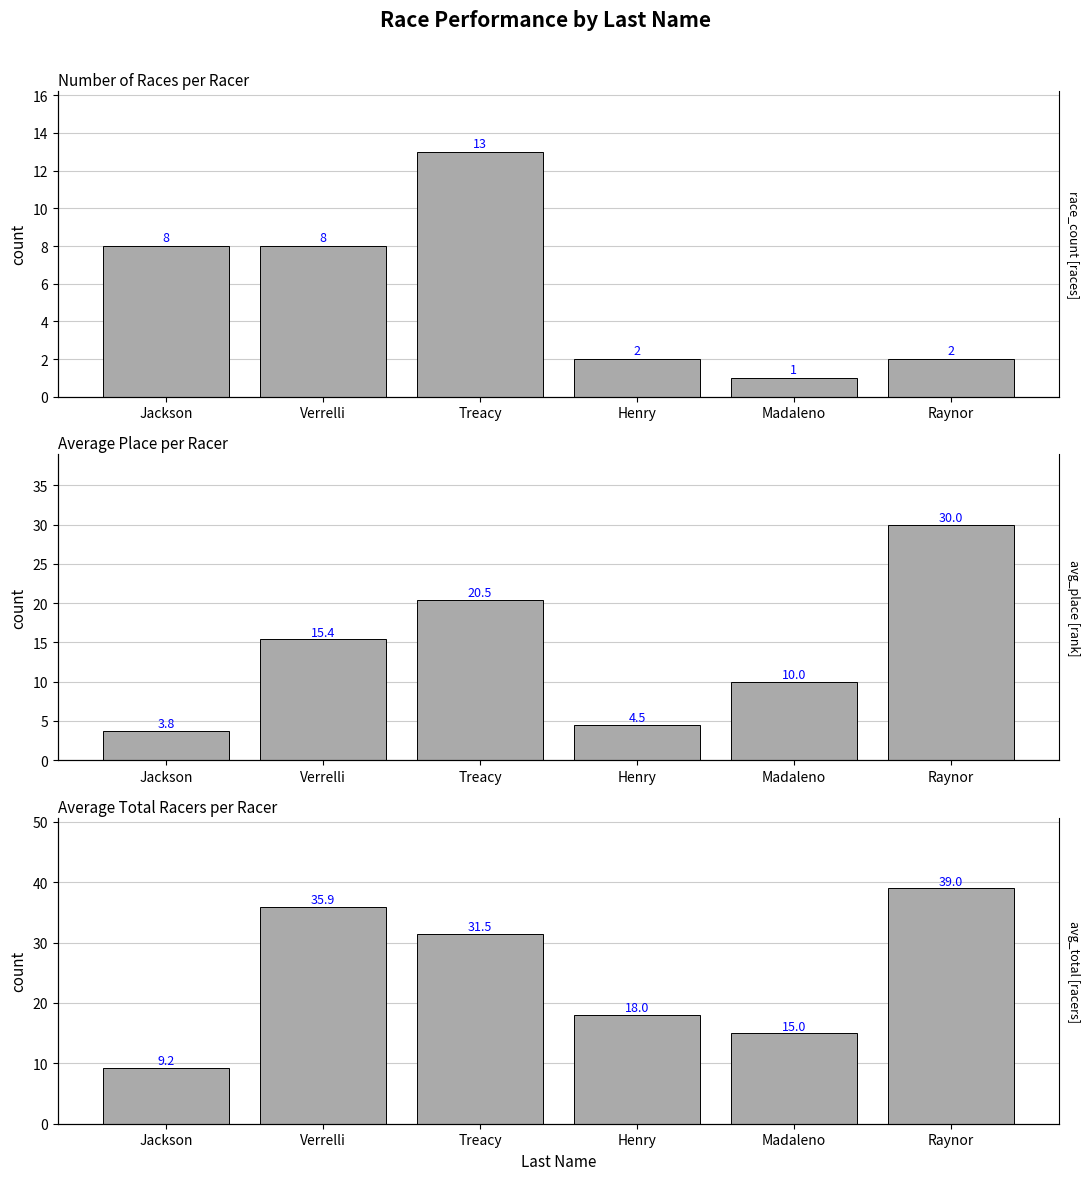

What is the sum of the Avg Total Racers values at Jackson and Verrelli?

45.1